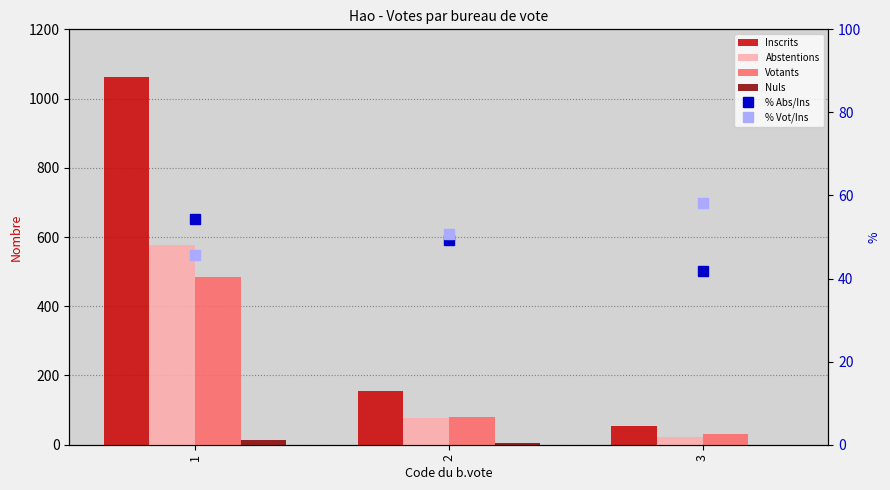

How many series are shown in this chart?

6